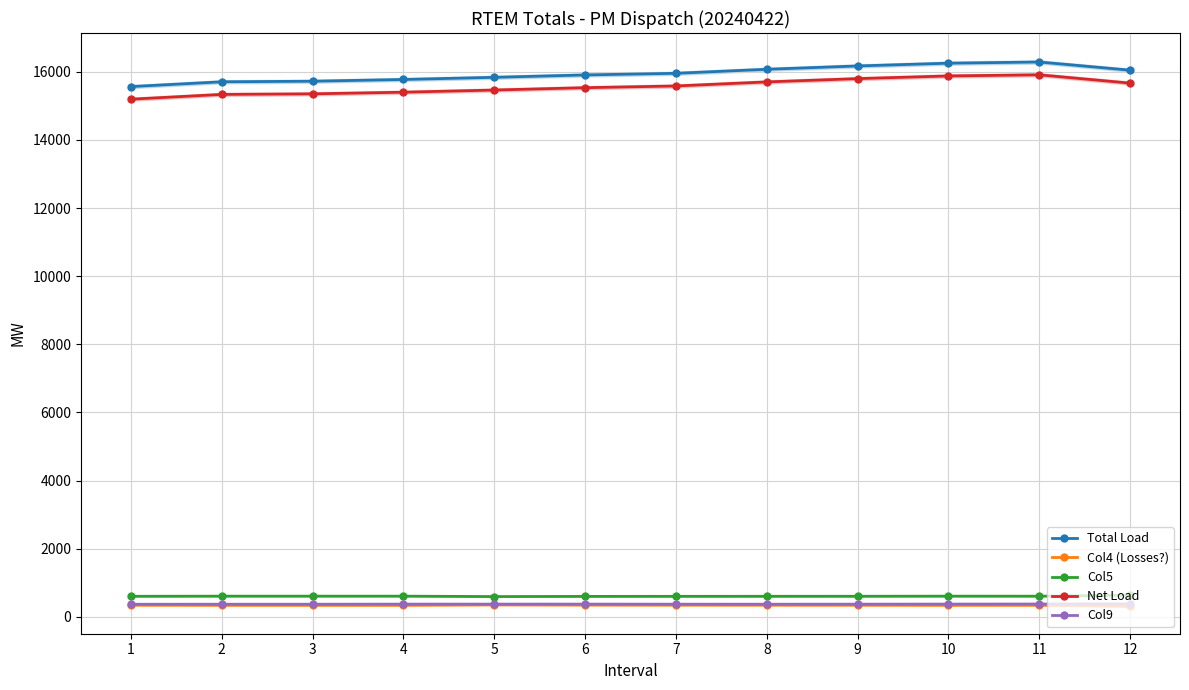

Reading left to right, what are all the values shown in this chart?

Total Load: 15566.2	15707.1	15723.8	15775.0	15838.3	15907.9	15956.2	16074.4	16171.9	16253.1	16288.4	16047.8
Col4 (Losses?): 341.9	337.9	337.9	337.9	349.9	344.9	342.9	341.9	340.9	337.9	338.9	306.9
Col5: 603.1	607.1	607.1	607.1	595.1	600.1	602.1	603.1	604.1	607.1	606.1	638.1
Net Load: 15196.4	15336.7	15353.3	15401.5	15464.8	15534.0	15584.3	15703.3	15799.7	15878.8	15911.9	15668.0
Col9: 369.8	370.5	370.5	373.6	373.4	373.9	371.9	371.1	372.2	374.2	376.5	379.8